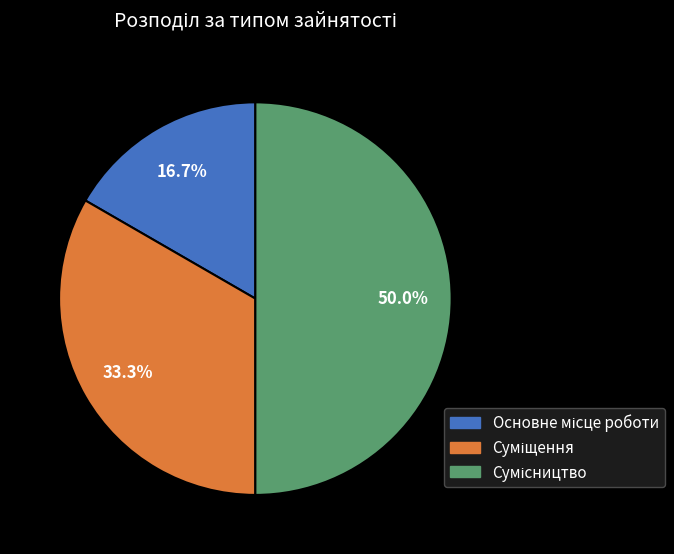

What percentage do Сумісництво and Основне місце роботи together represent?

66.7%